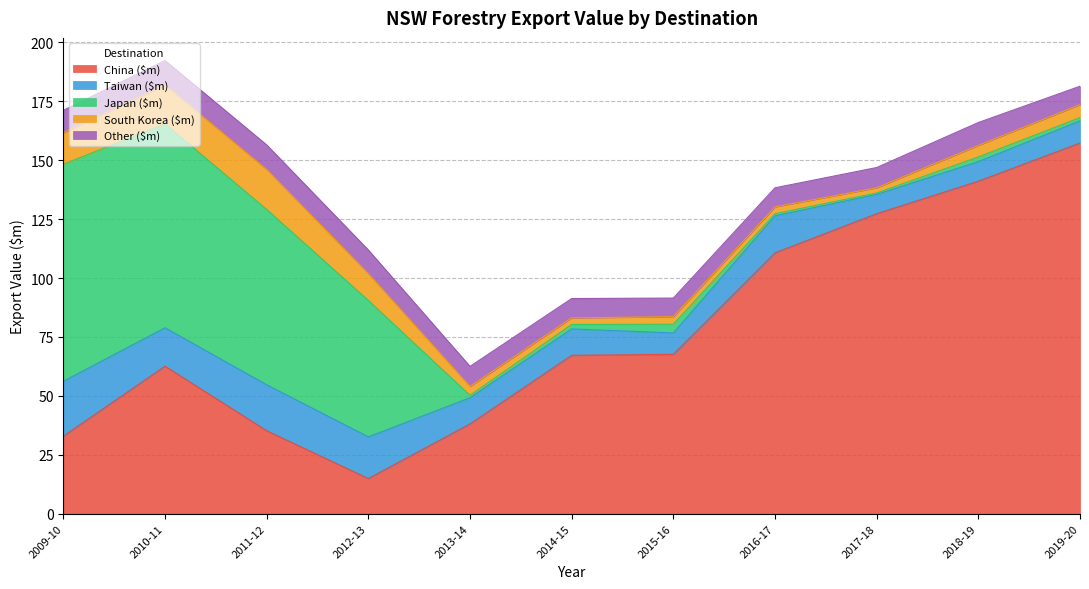

Which series has the largest range (max minus min)?

China ($m)